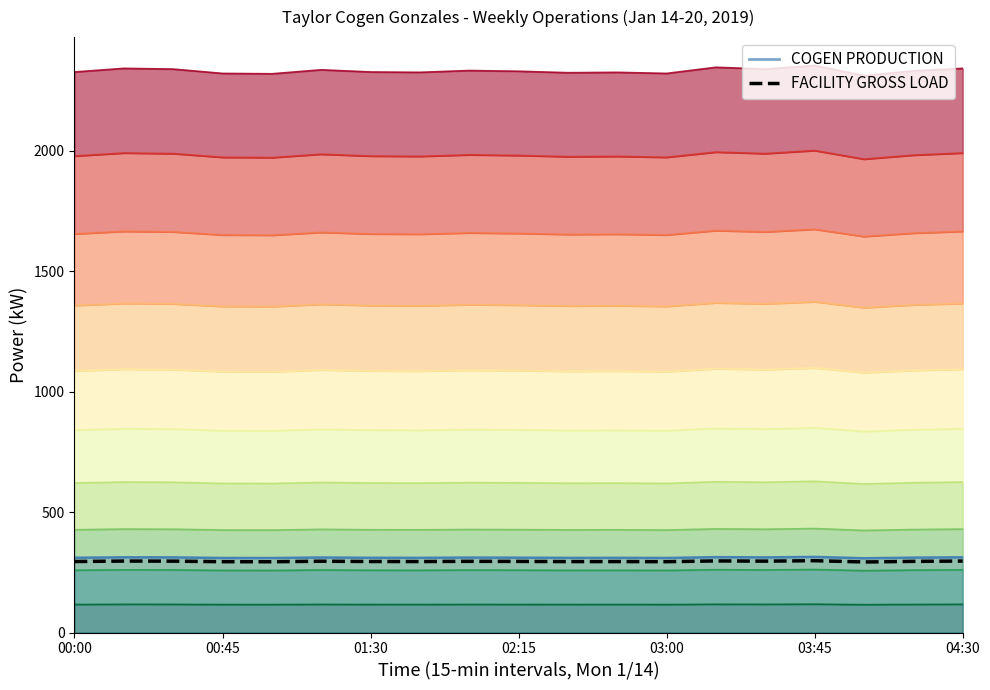

What is the value of the 14th point from the left?

297.2